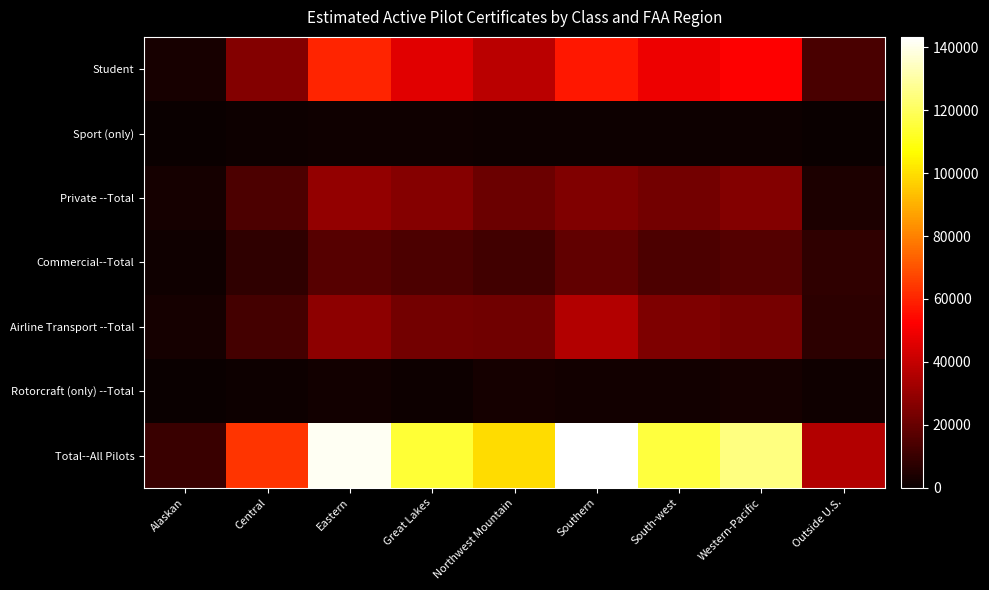

Reading left to right, list all the values displayed in this chart.

Student: Alaskan=3314	Central=25925	Eastern=60054	Great Lakes=46109	Northwest Mountain=38027	Southern=57249	South-west=48926	Western-Pacific=52260	Outside U.S.=13631
Sport (only): Alaskan=58	Central=642	Eastern=1210	Great Lakes=1661	Northwest Mountain=840	Southern=1104	South-west=824	Western-Pacific=936	Outside U.S.=34
Private --Total: Alaskan=2589	Central=14394	Eastern=29148	Great Lakes=26515	Northwest Mountain=20775	Southern=25663	South-west=22593	Western-Pacific=26009	Outside U.S.=4326
Commercial--Total: Alaskan=1643	Central=8189	Eastern=16293	Great Lakes=14276	Northwest Mountain=12236	Southern=18583	South-west=14422	Western-Pacific=16127	Outside U.S.=7958
Airline Transport --Total: Alaskan=2397	Central=12372	Eastern=28398	Great Lakes=22678	Northwest Mountain=21996	Southern=35932	South-west=24700	Western-Pacific=23097	Outside U.S.=7624
Rotorcraft (only) --Total: Alaskan=163	Central=877	Eastern=1753	Great Lakes=979	Northwest Mountain=2385	Southern=1899	South-west=1705	Western-Pacific=2344	Outside U.S.=1324
Total--All Pilots: Alaskan=10343	Central=63523	Eastern=141116	Great Lakes=114480	Northwest Mountain=99214	Southern=143275	South-west=115548	Western-Pacific=125207	Outside U.S.=36064